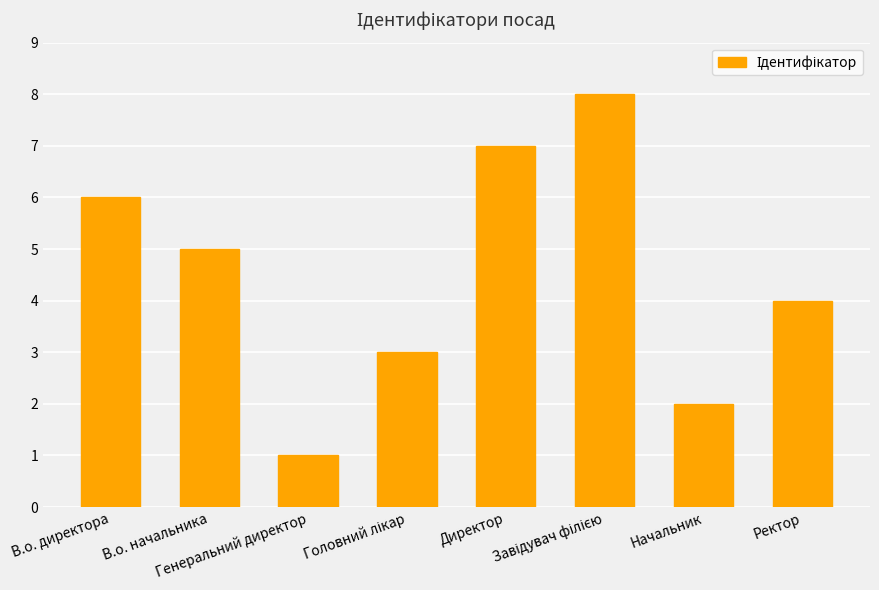

Reading left to right, what are all the values shown in this chart?

6	5	1	3	7	8	2	4